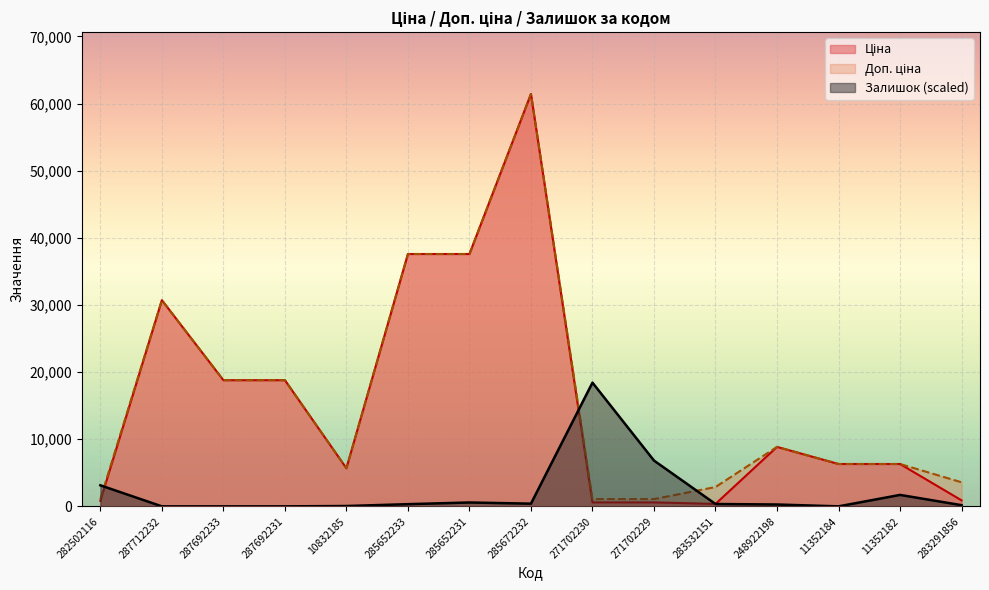

Which series changed the most between 287692233 and 271702230?

Залишок